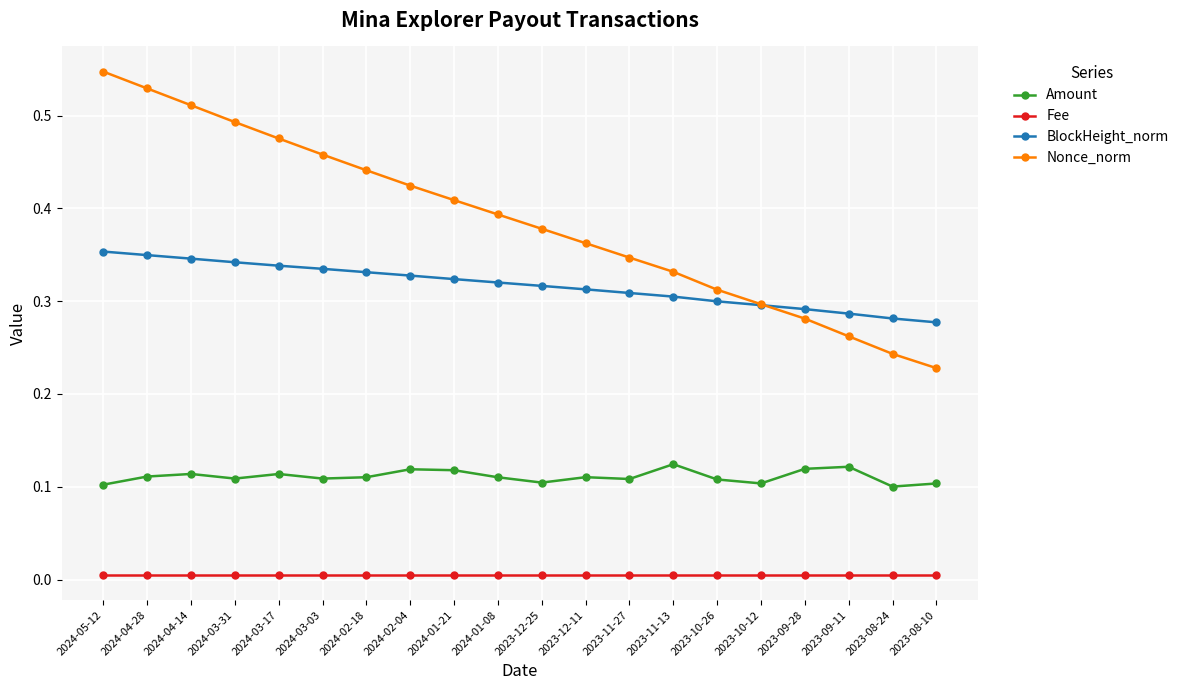

What is the label of the 15th point from the right?

2024-03-03